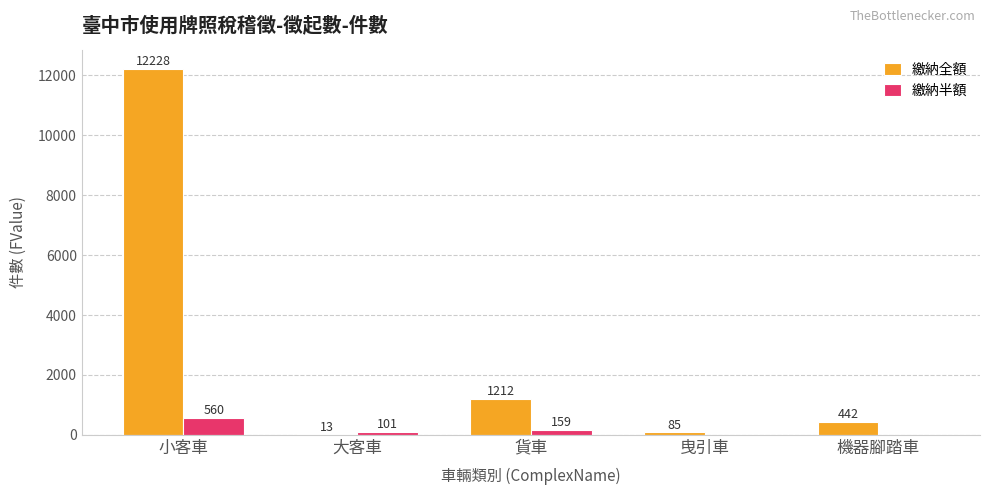

The value of 繳納半額 at 機器腳踏車 is 0. True or false?

True